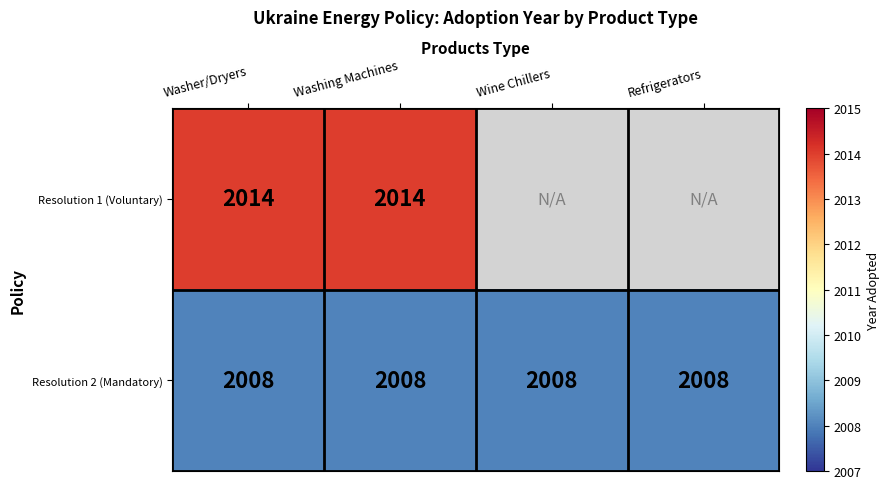

At which category is the sum across all series the highest?

Washer/Dryers